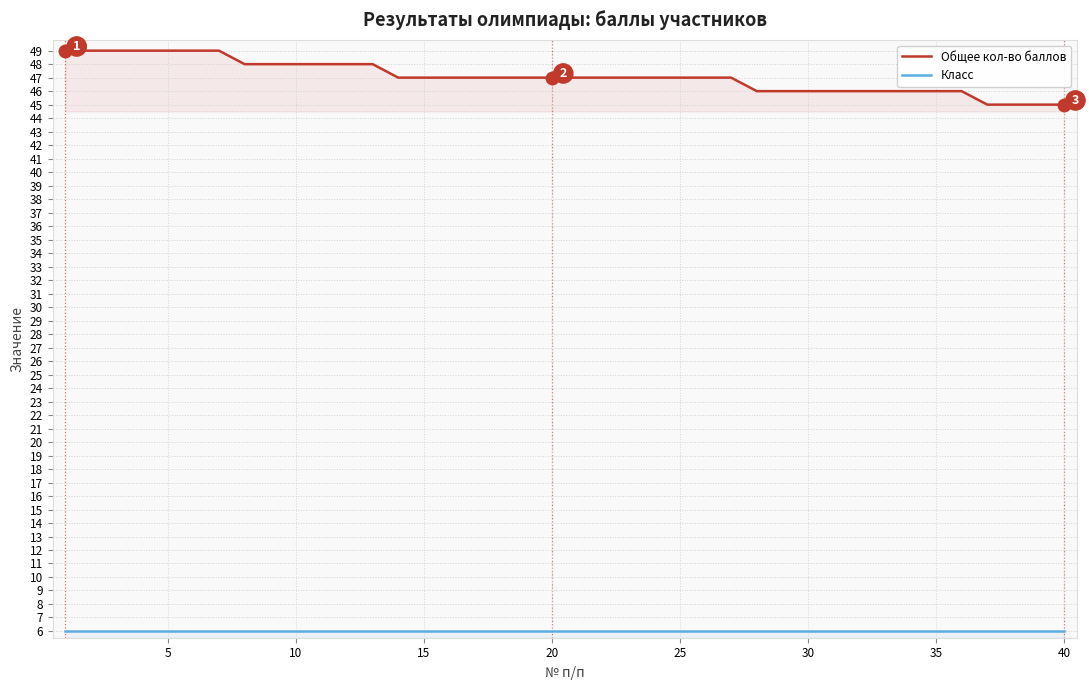

What is the minimum value shown in the chart?

6